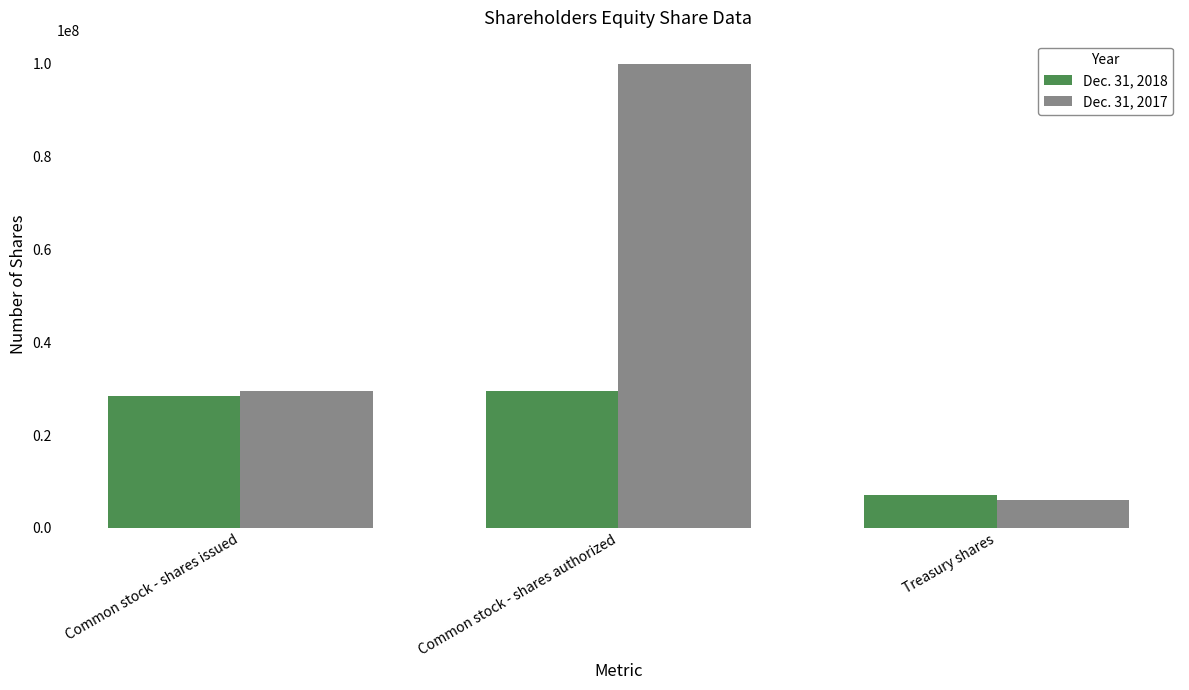

The value of Dec. 31, 2017 at Treasury shares is 1391653. True or false?

False